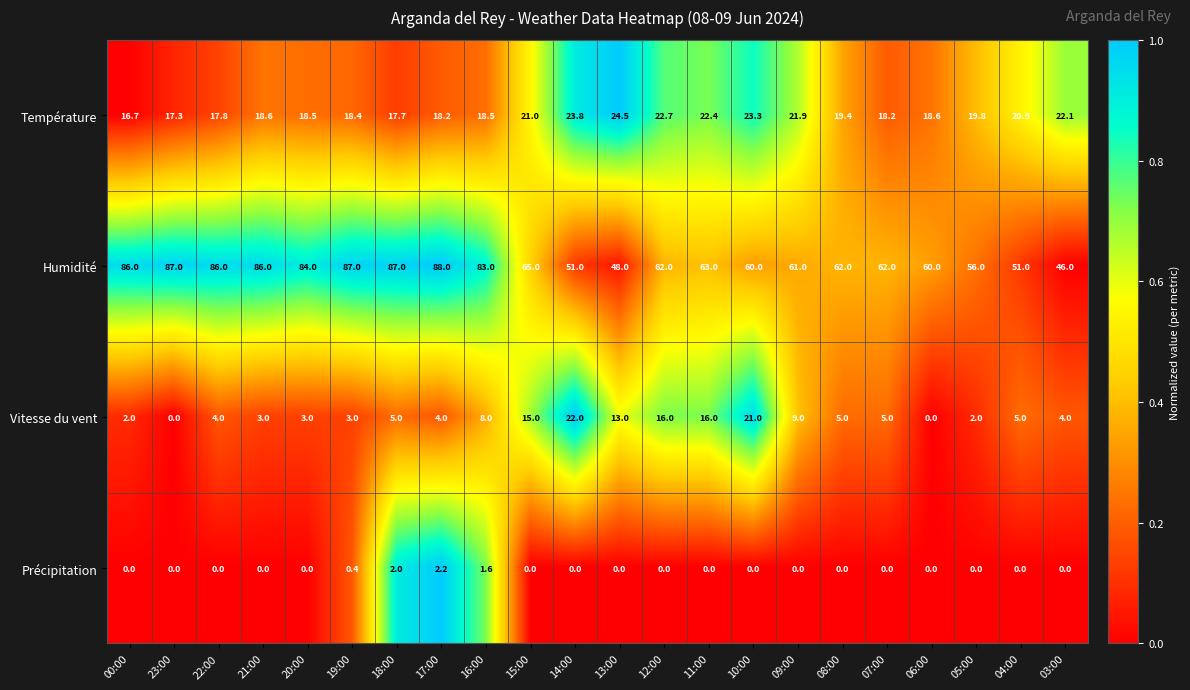

What is the maximum value for Température?

24.5